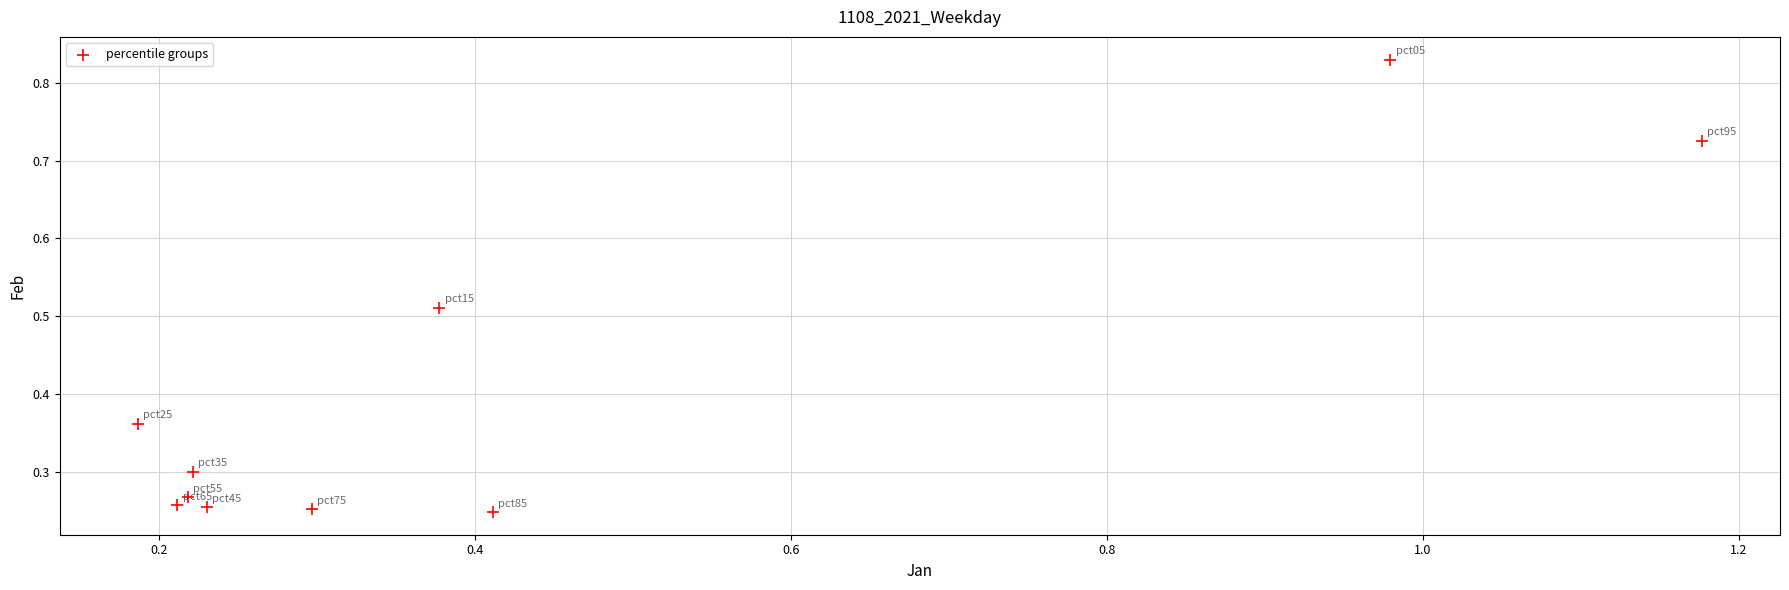

What is the range of Y values (max minus min)?

0.6